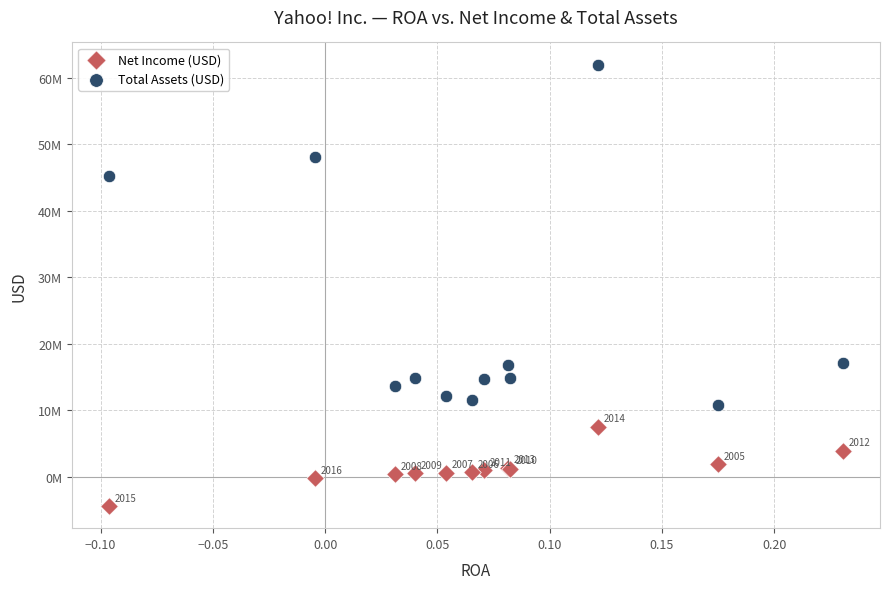

What are all the series names shown in the legend?

Net Income (USD), Total Assets (USD)